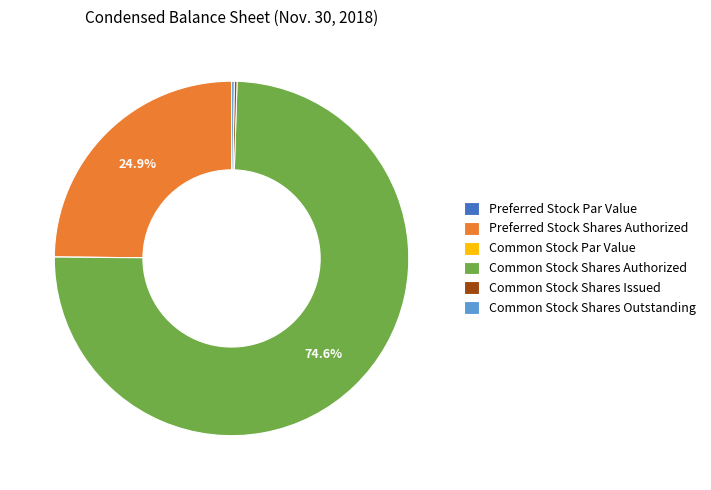

Is there a majority slice in this chart?

Yes